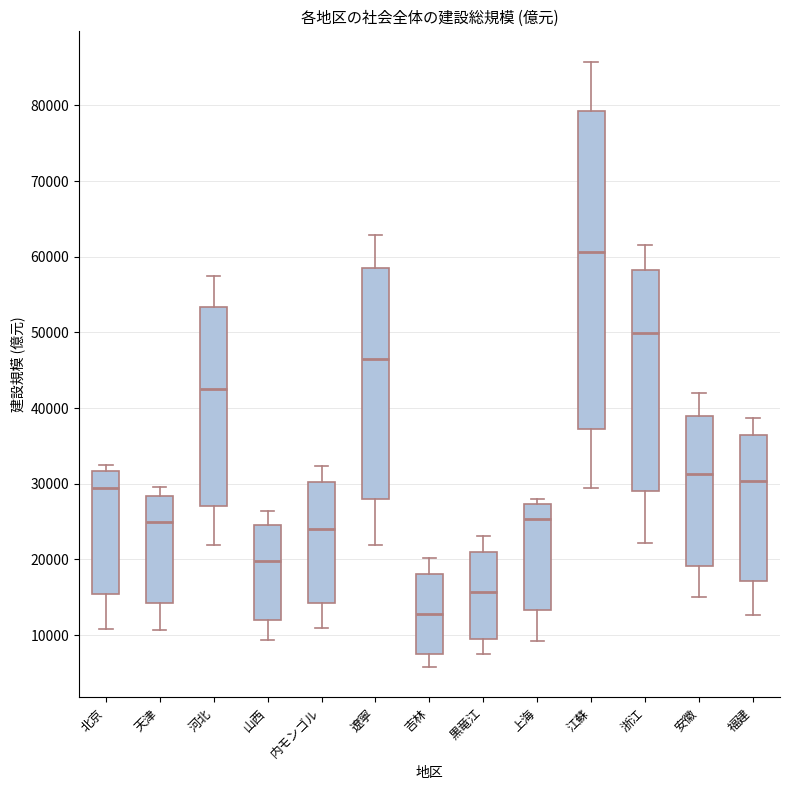

Which box has the lowest median line?

吉林